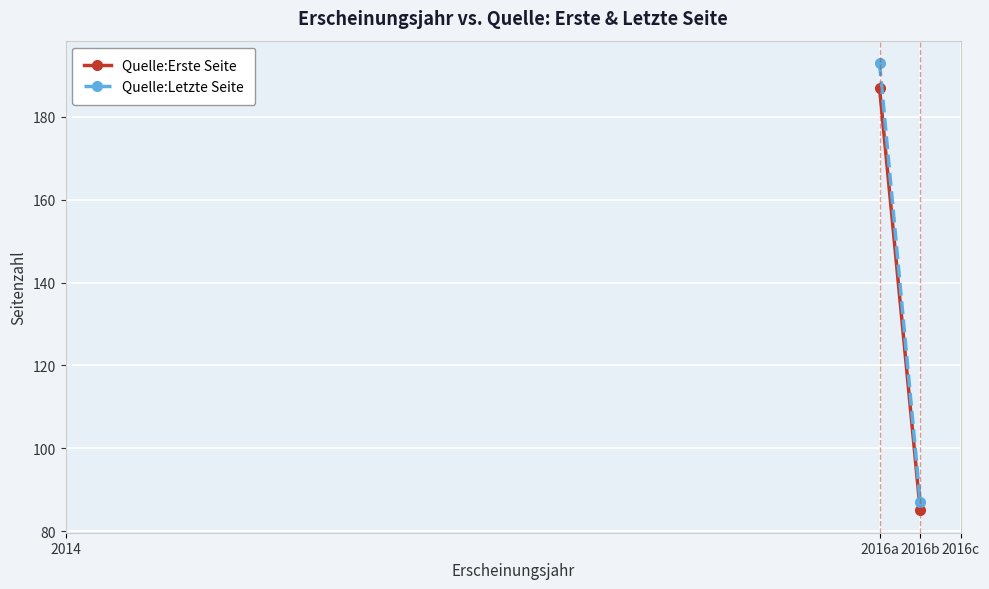

What is the difference between the maximum and minimum values in the Quelle:Letzte Seite series?

106